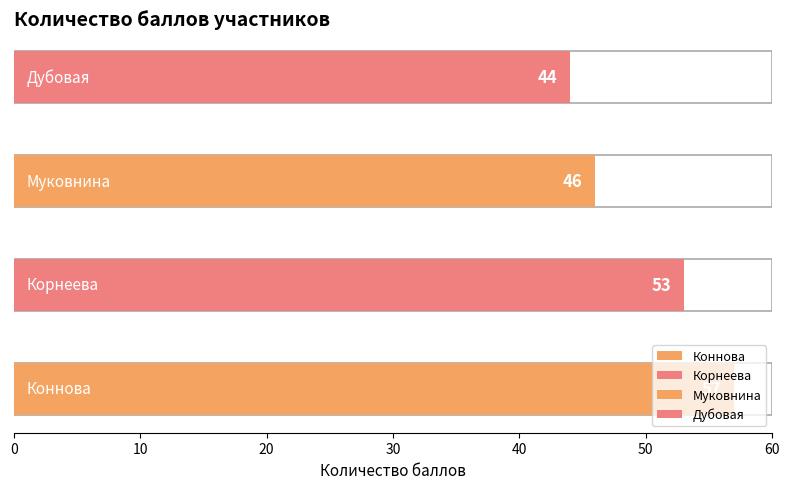

What is the ratio of the value at Дубовая to the value at Корнеева?

0.8